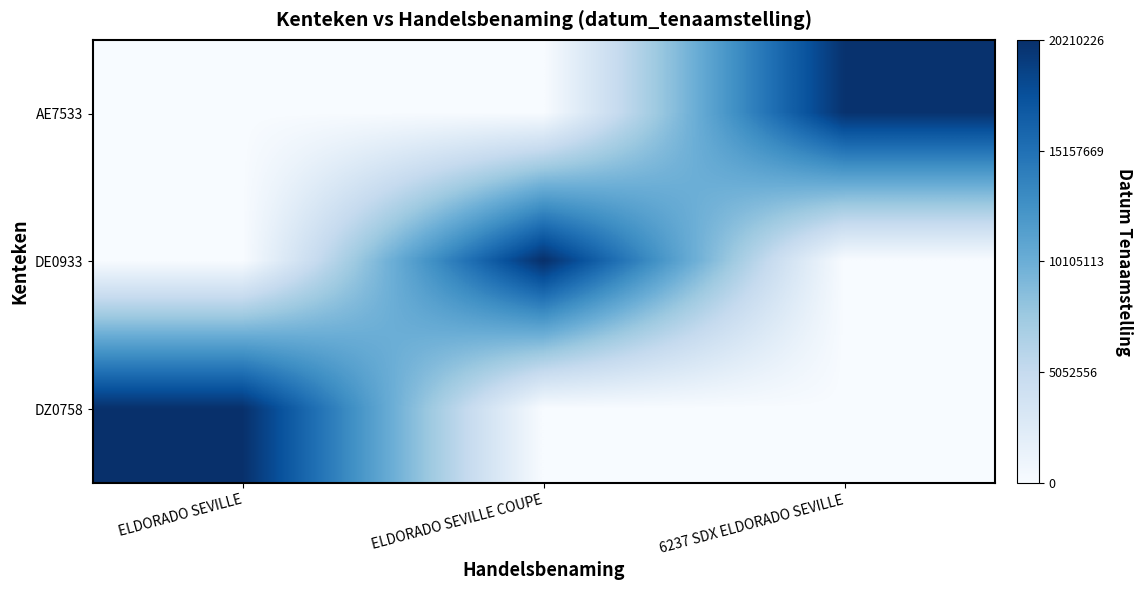

Which category has the lowest value across all series?

ELDORADO SEVILLE